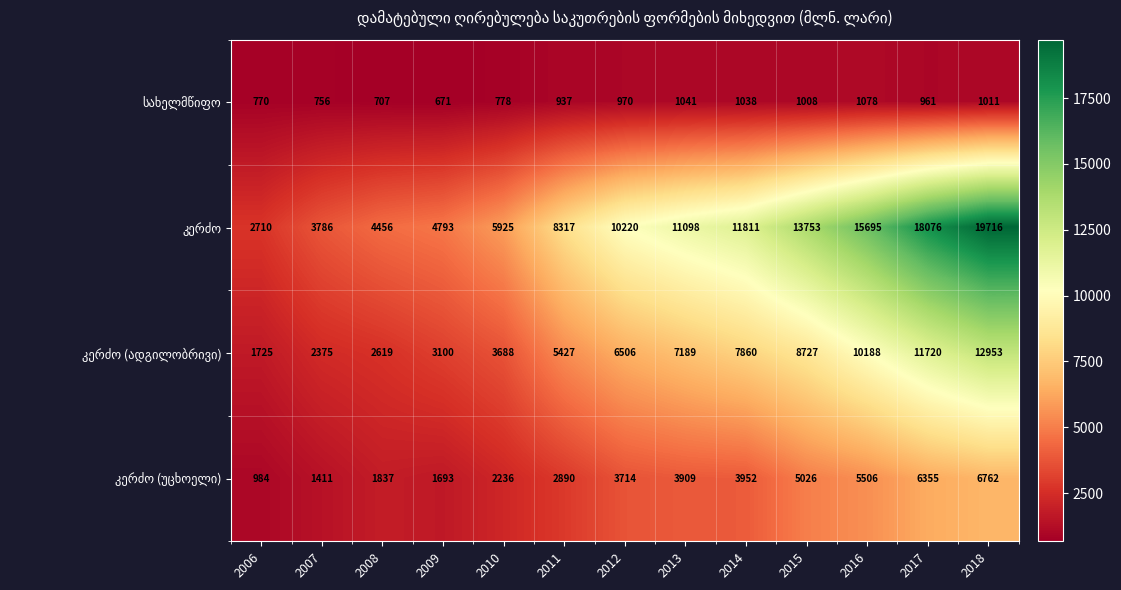

What is the difference between the highest and lowest values at 2009?

4122